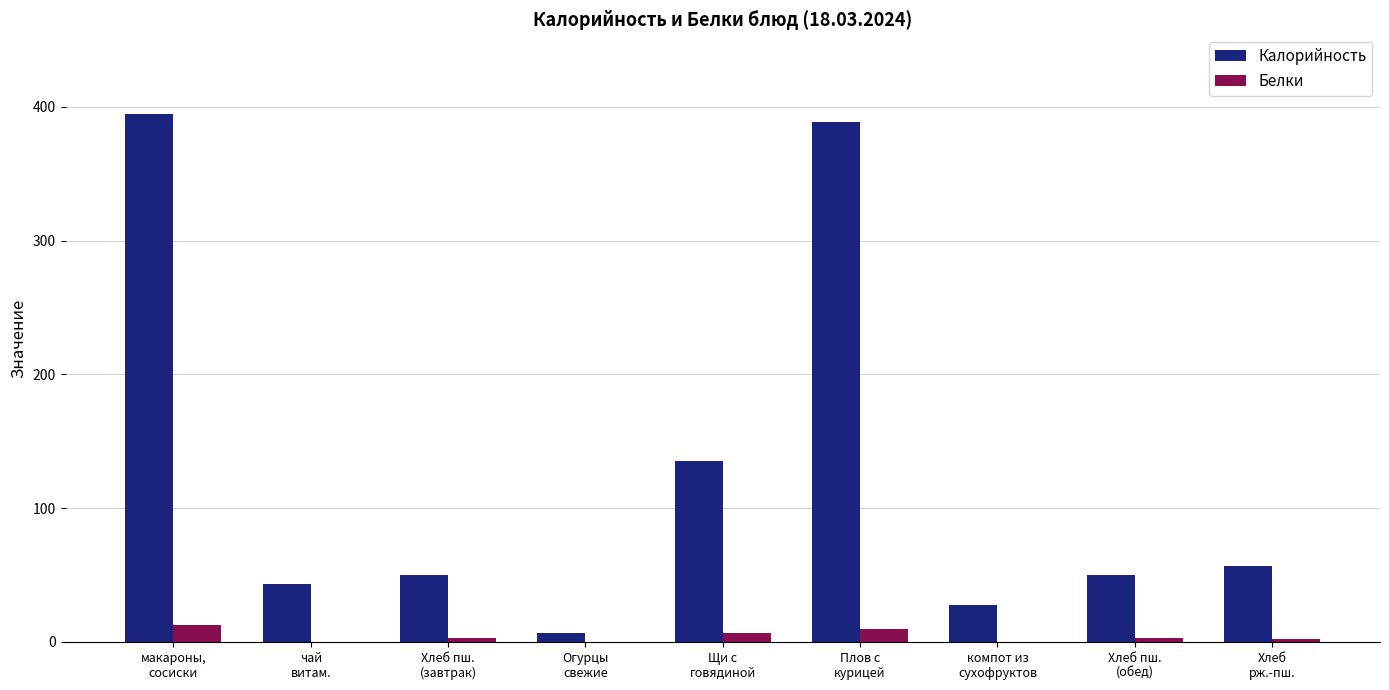

What is the maximum value for Калорийность?

395